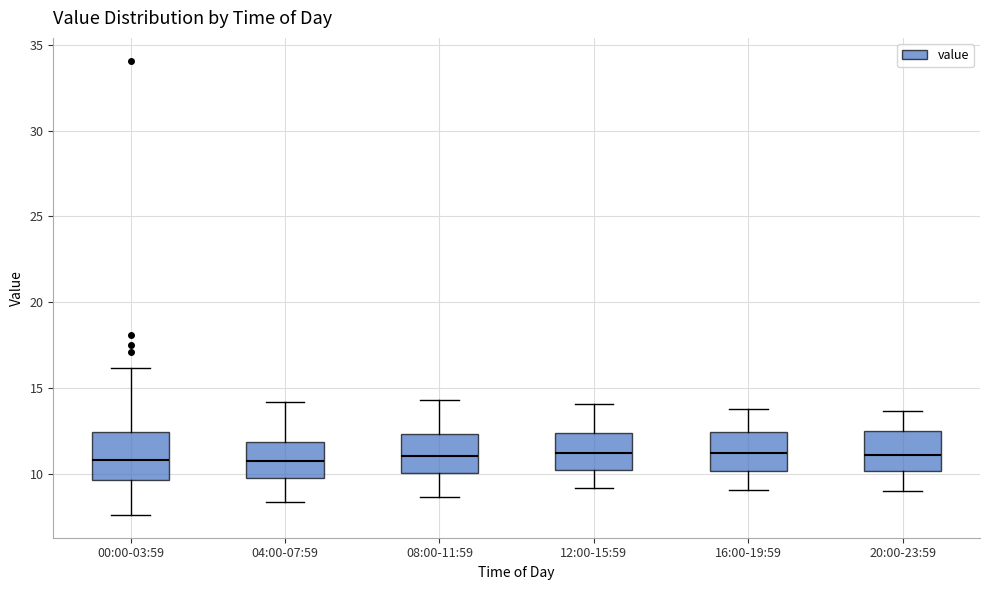

Reading left to right, transcribe this box plot: for each box, give where its median line is, the range the box spans, and where its two whiskers end, as read against the y-axis. The values are not printed on the chart, so give them approximately, as read against the axis.

00:00-03:59: median 11.0, box 9.5 to 12.5, whiskers 7.5 to 16.0
04:00-07:59: median 11.0, box 10.0 to 12.0, whiskers 8.5 to 14.0
08:00-11:59: median 11.0, box 10.0 to 12.5, whiskers 8.5 to 14.5
12:00-15:59: median 11.5, box 10.5 to 12.5, whiskers 9.0 to 14.0
16:00-19:59: median 11.5, box 10.0 to 12.5, whiskers 9.0 to 14.0
20:00-23:59: median 11.0, box 10.0 to 12.5, whiskers 9.0 to 13.5